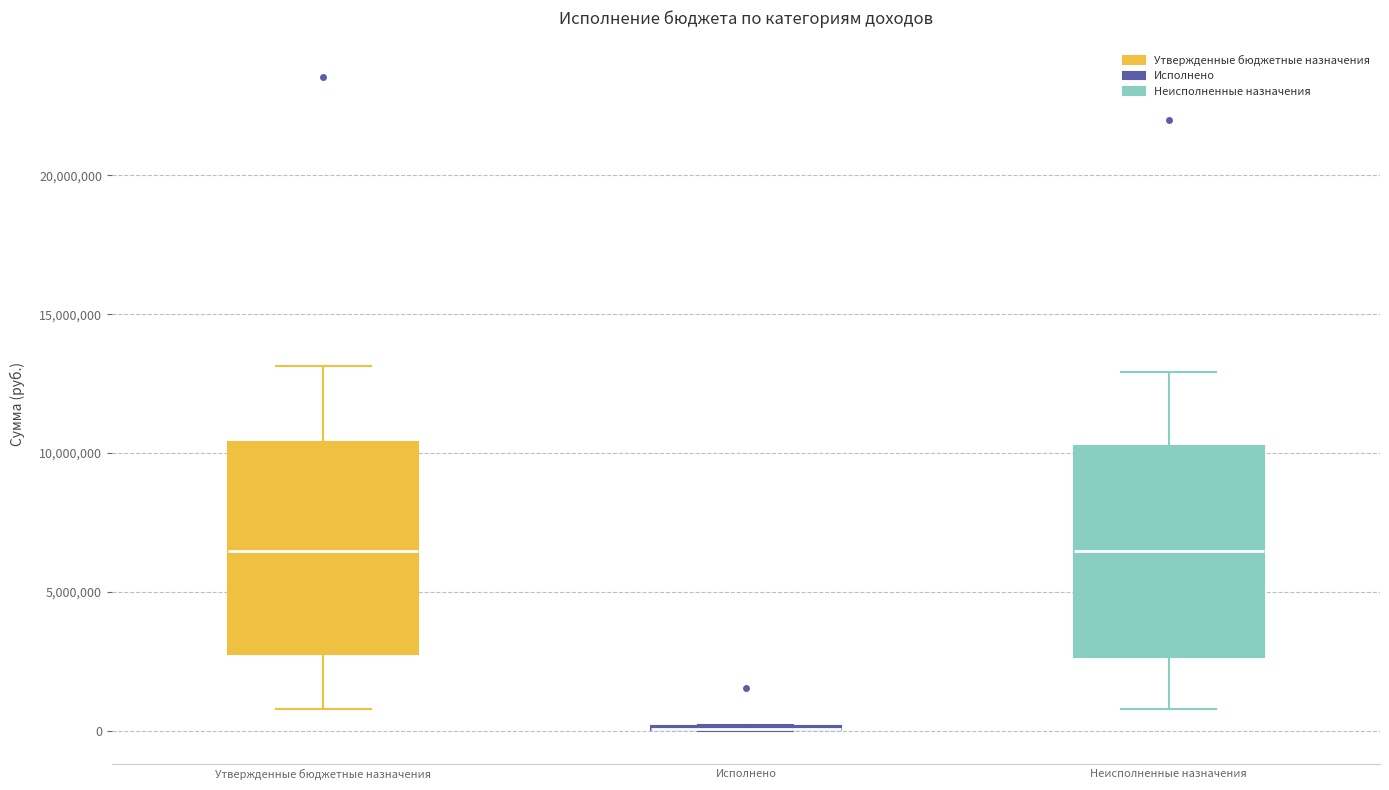

Where does the lower whisker of the box for Неисполненные назначения end on the y-axis? The values are not printed on the chart, so give them approximately, as read against the axis.

1000000